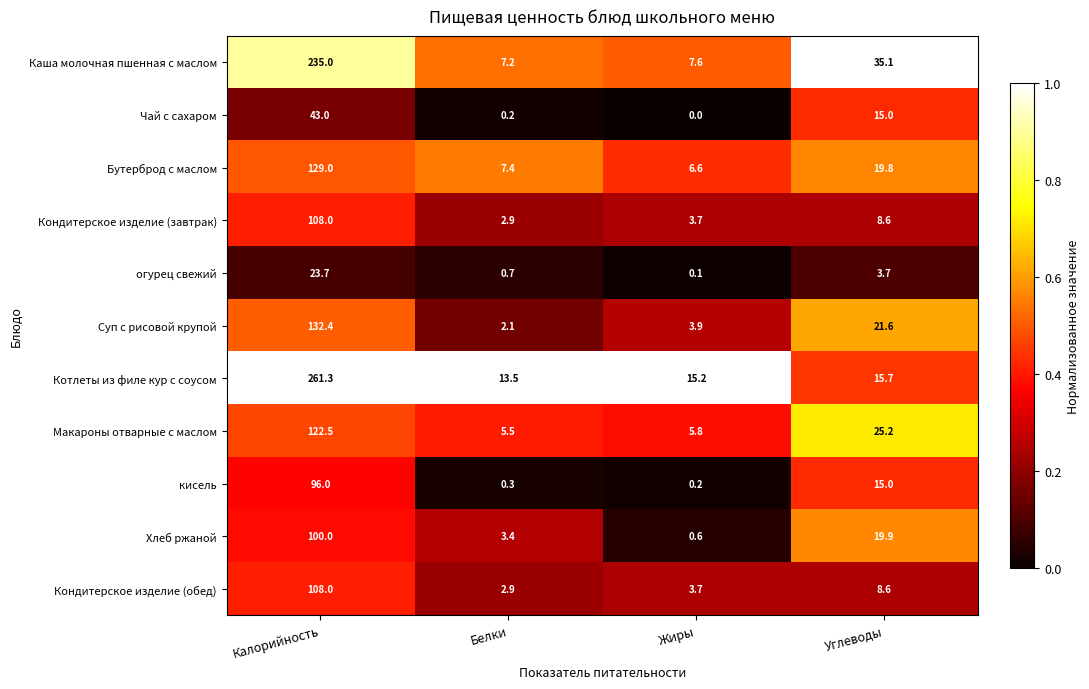

At which category does the chart reach its peak across all series?

Калорийность